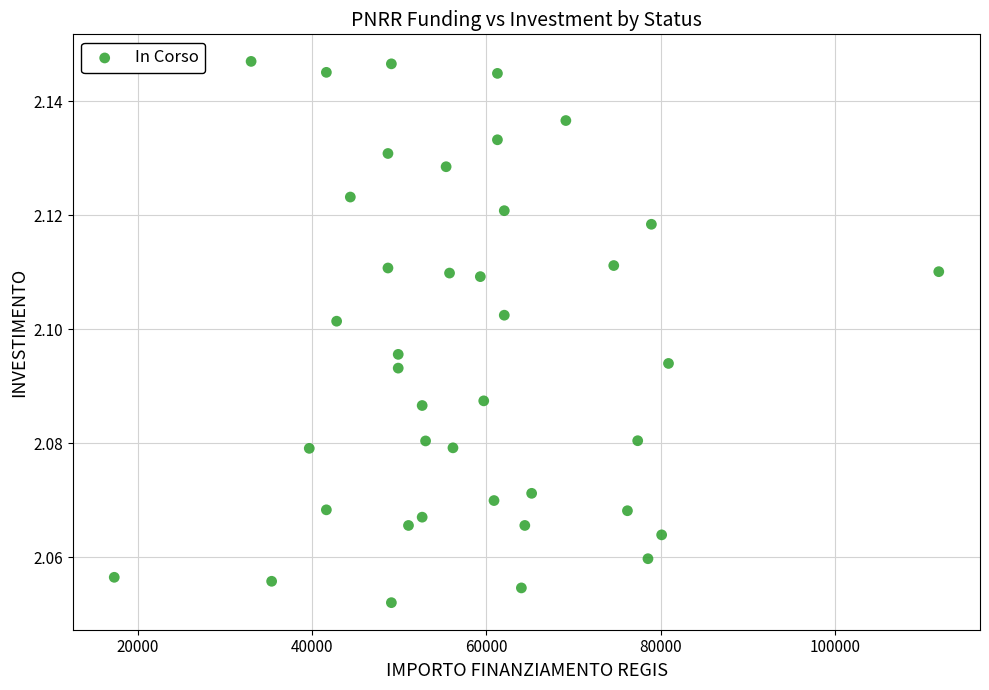

What is the range of X values (max minus min)?

94665.7